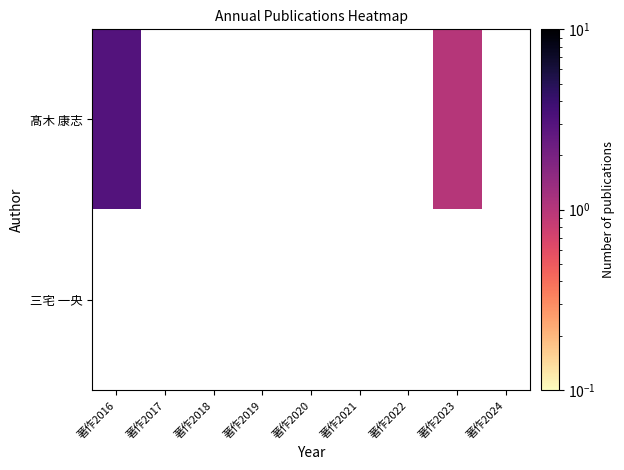

What is the smallest value displayed?

1.0